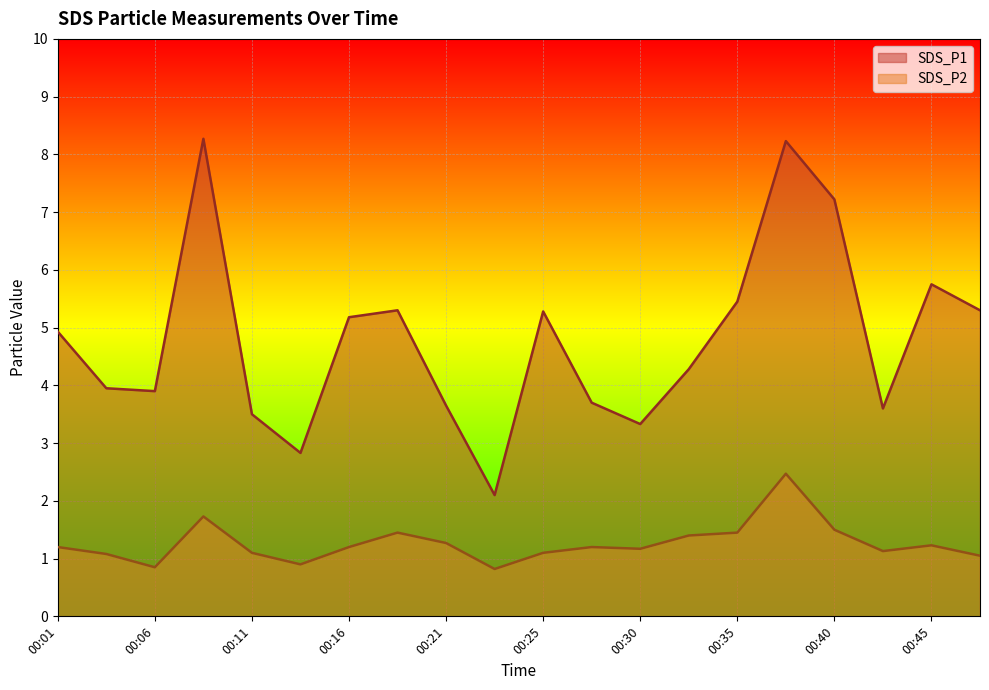

How many series are shown in this chart?

2